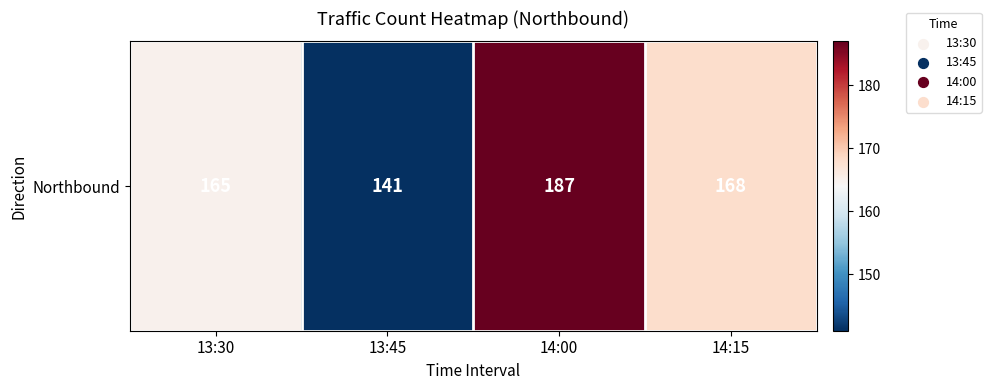

Is it true that the value at 14:00 is 75?

False